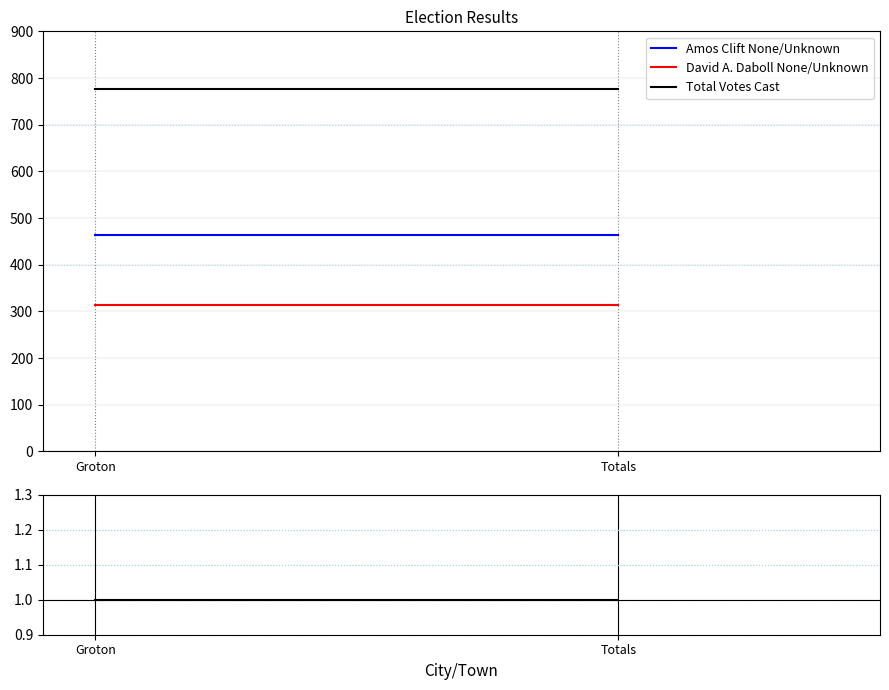

Which category has the highest value across all series?

Groton